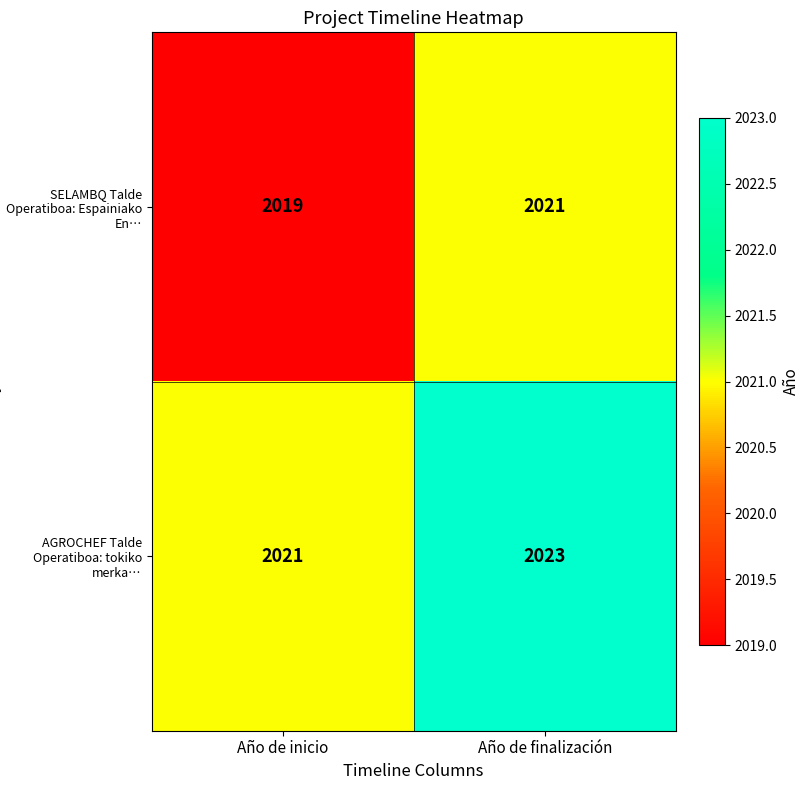

Which series has the largest total across all categories?

AGROCHEF Talde Operatiboa: tokiko merka…